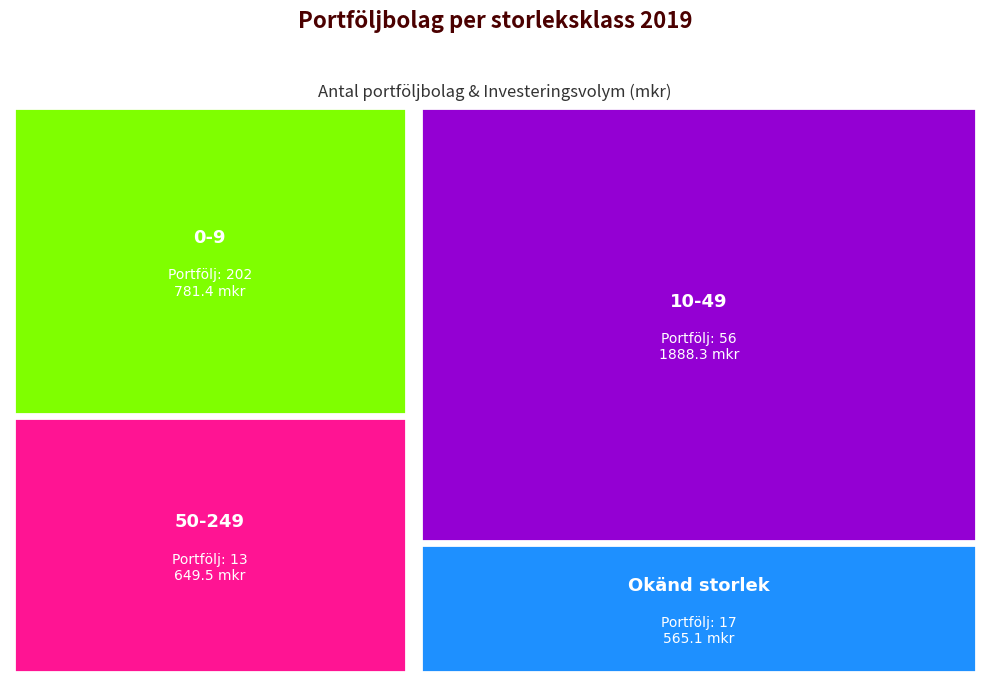

Reading right to left, what are all the values shown in this chart?

Antal portföljbolag: Okänd storlek=17.0	50-249=13.0	10-49=56.0	0-9=202.0
Investeringsvolym (mkr): Okänd storlek=565.1	50-249=649.5	10-49=1888.3	0-9=781.4